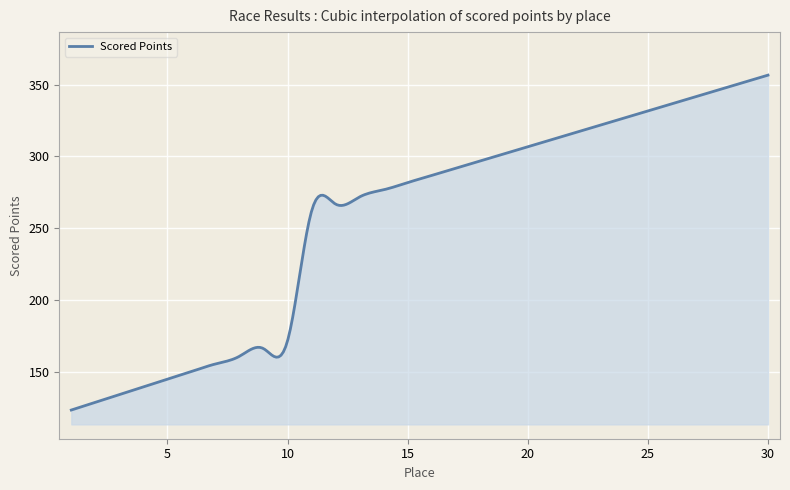

What is the smallest value displayed?

123.2